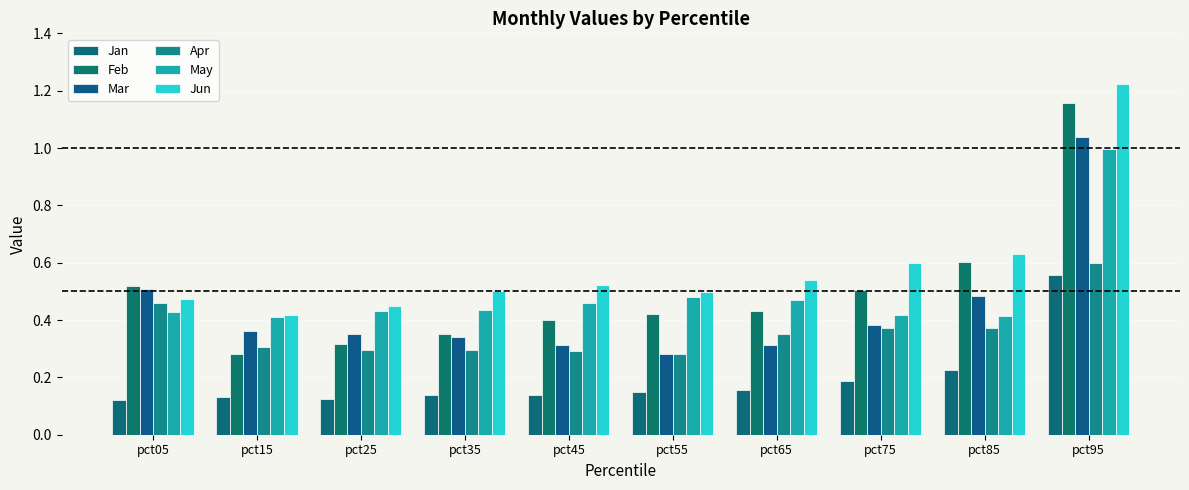

At how many categories does at least one series exceed 0?

10